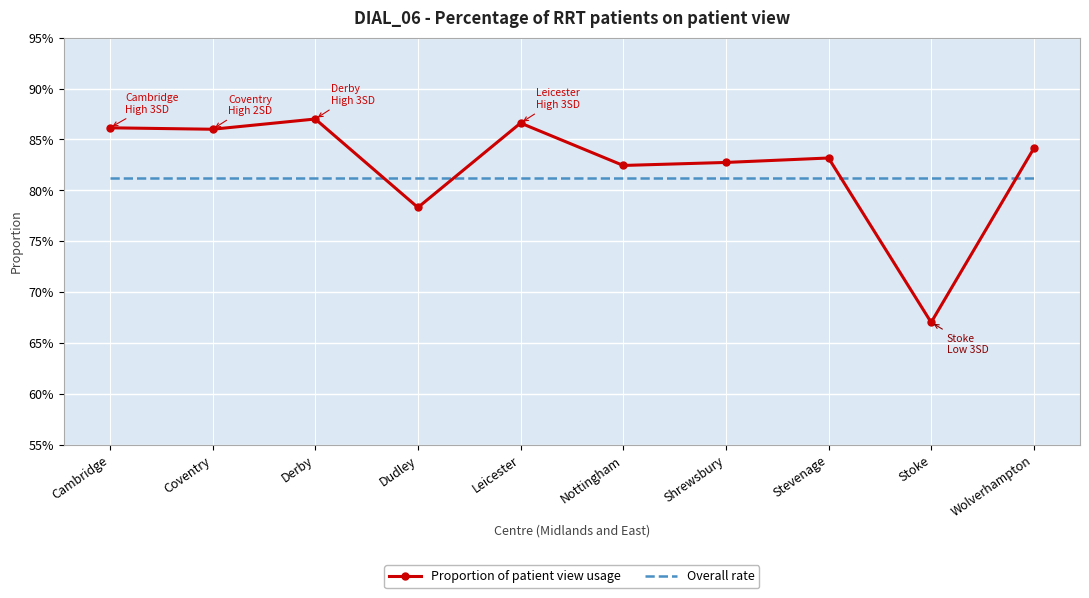

What is the label of the 1st point from the right?

Wolverhampton